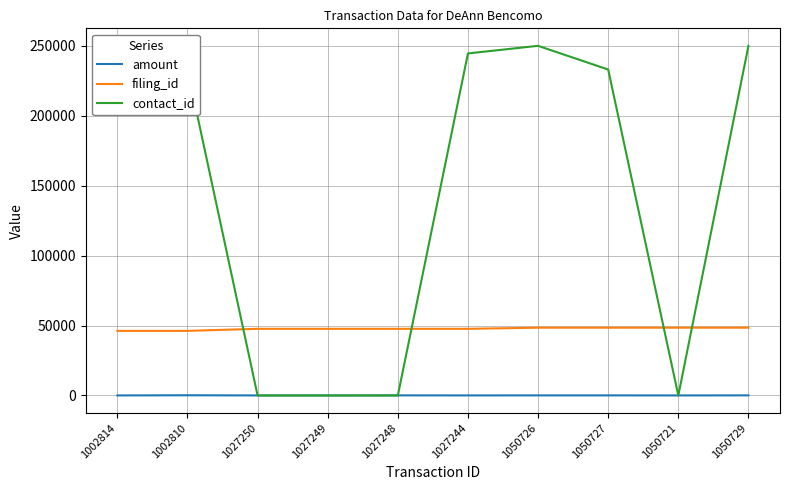

What is the highest value of the filing_id series?

48449.0